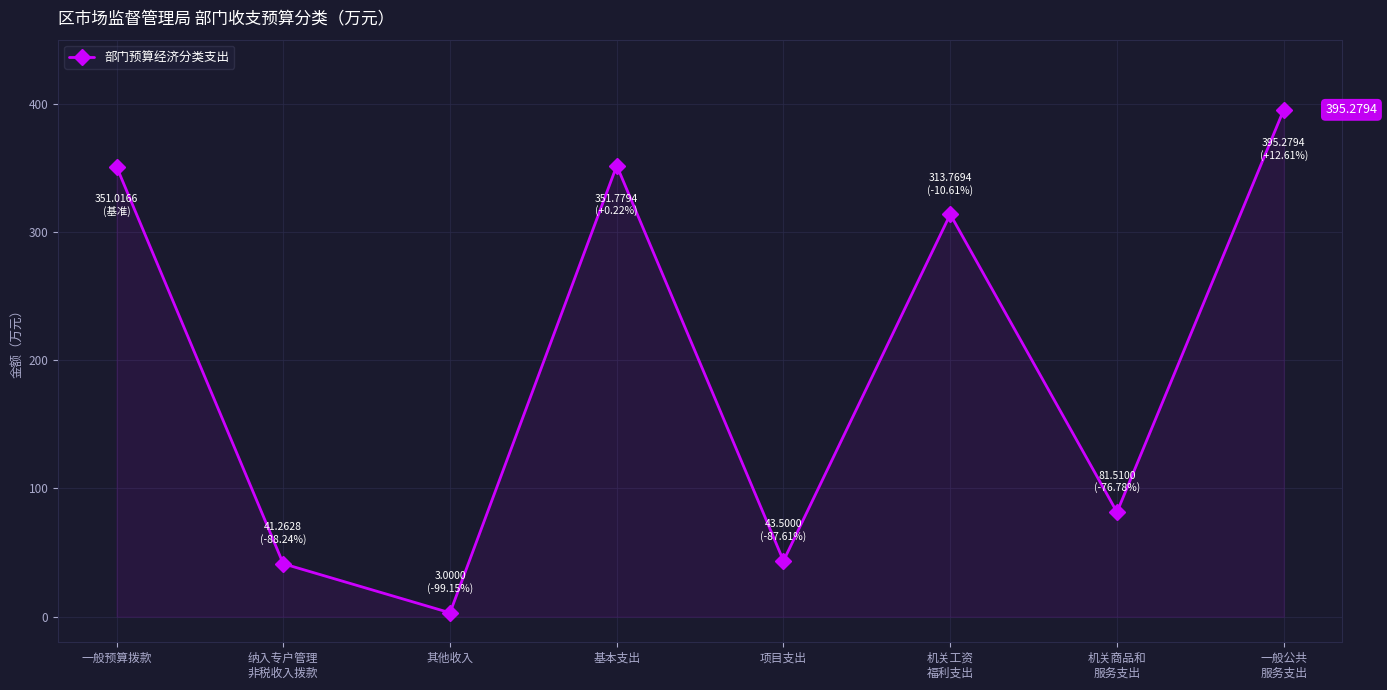

Which category has the lowest value across all series?

其他收入